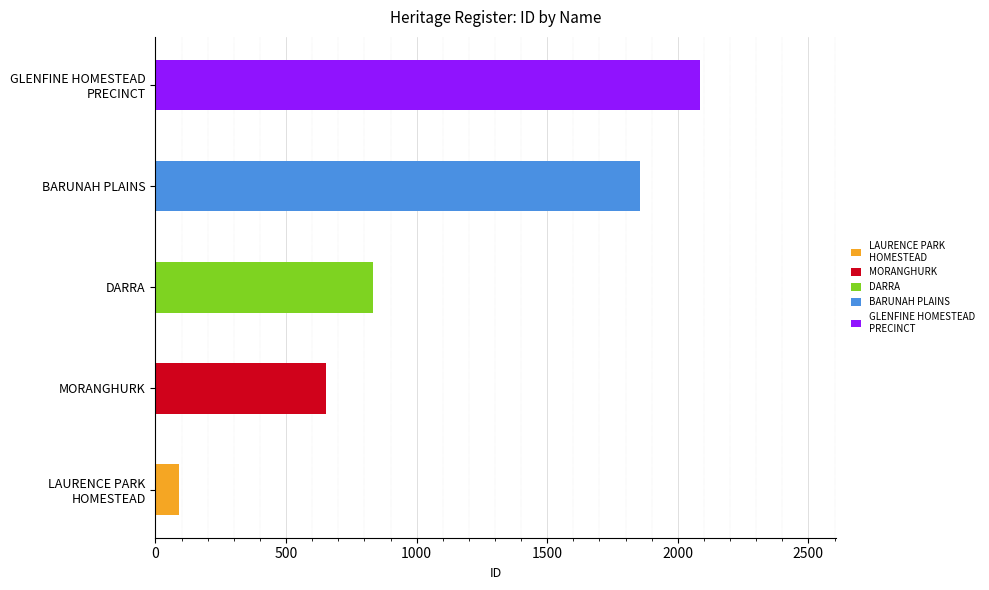

Which label corresponds to the smallest value in the chart?

LAURENCE PARK
HOMESTEAD